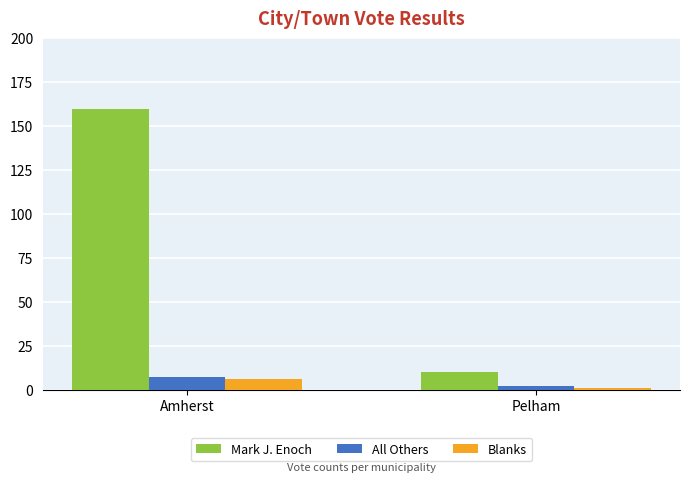

Where is All Others nearest to the value 4?

Pelham